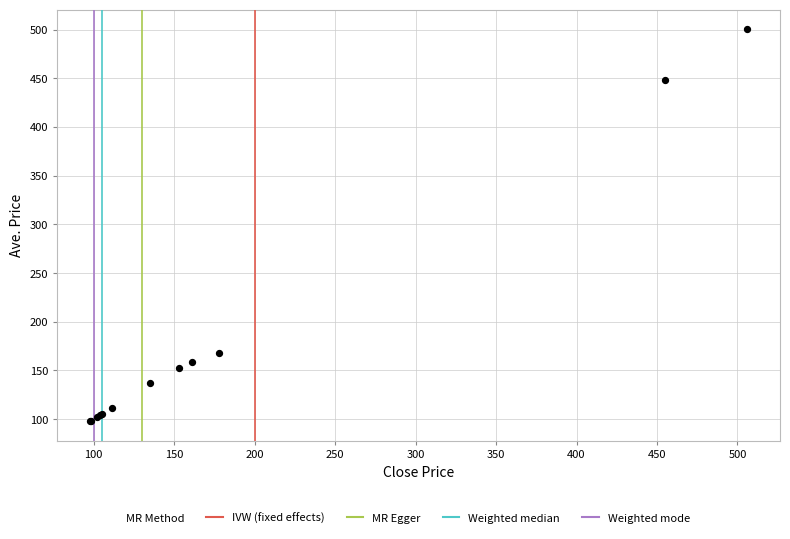

What Y value in the scatter plot is closest to 299?

168.2